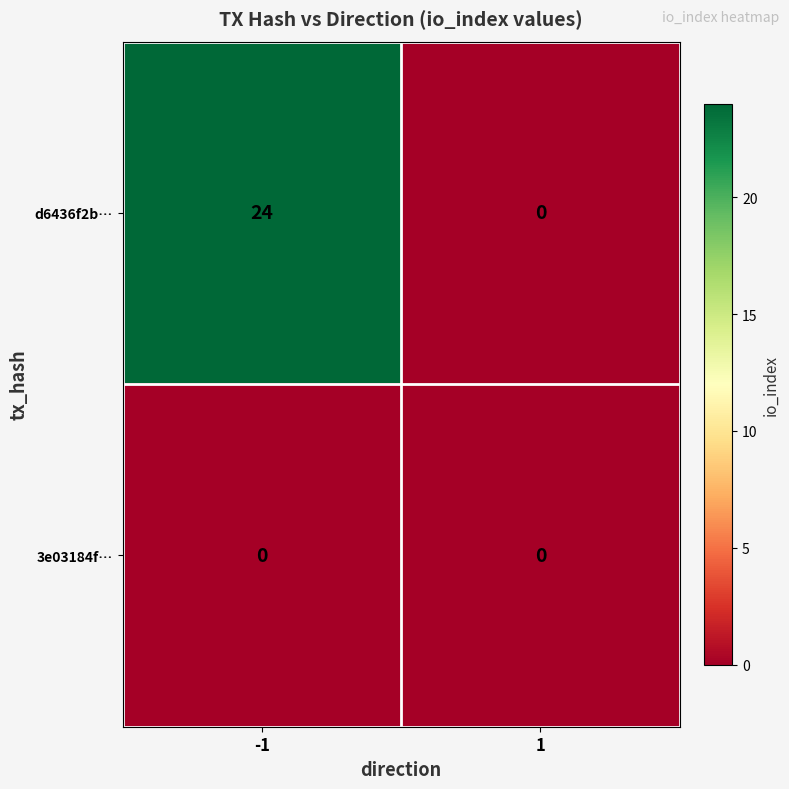

What is the greatest value displayed?

24